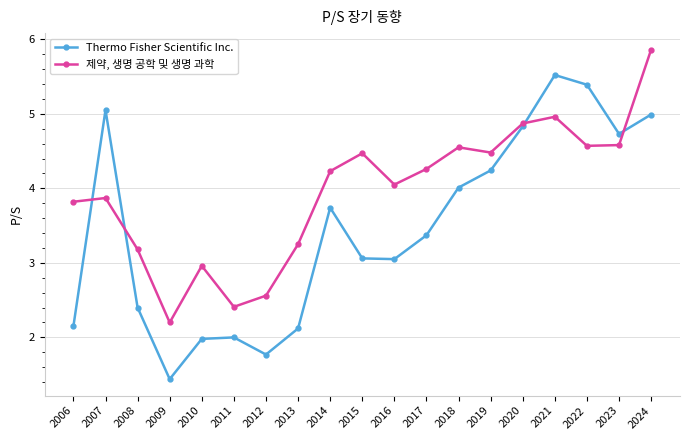

At which category does Thermo Fisher Scientific Inc. reach its first local peak?

2007